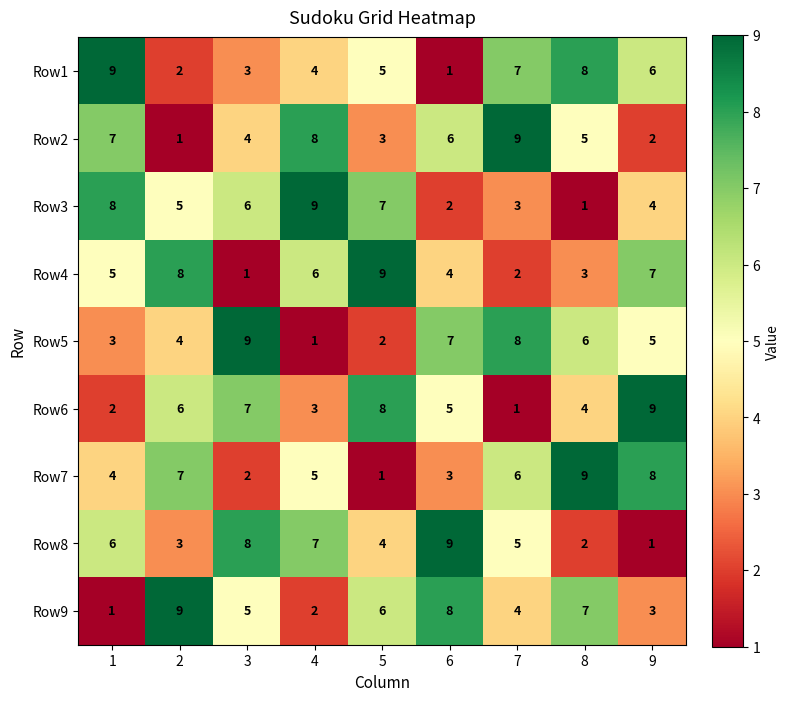

List the labels in order of Row9 value, smallest first.

1, 4, 9, 7, 3, 5, 8, 6, 2